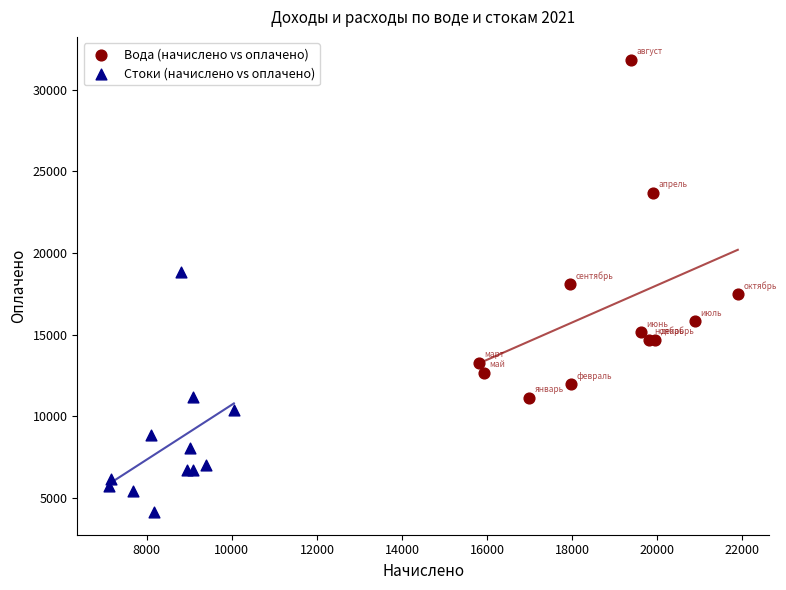

Which series has the largest Y range (max minus min)?

Вода (начислено vs оплачено)